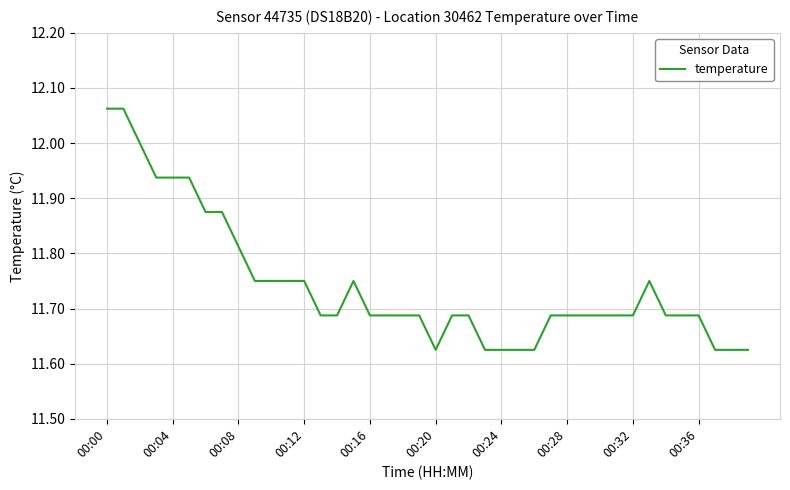

Does the chart have visible grid lines?

Yes